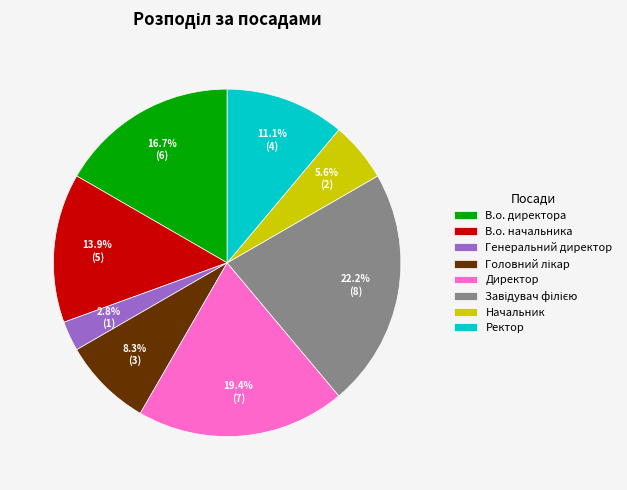

To the nearest percent, what percentage of the pie is Директор?

19%